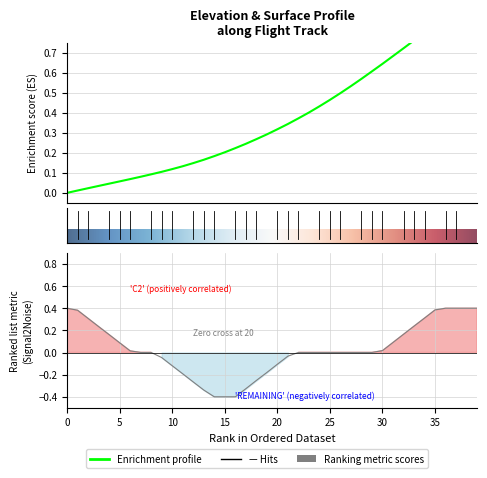

What is the difference between the second highest and second lowest values in the SURFACE series?

0.8